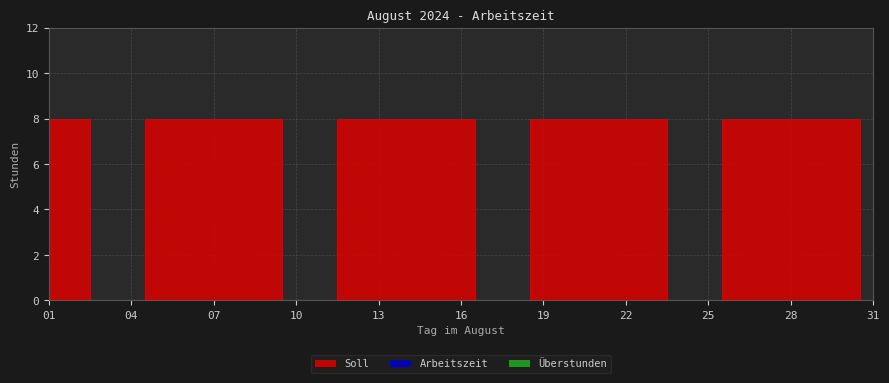

Reading left to right, extract all data points from this chart.

Soll: 8	8	0	0	8	8	8	8	8	0	0	8	8	8	8	8	0	0	8	8	8	8	8	0	0	8	8	8	8	8	0
Arbeitszeit: 0	0	0	0	0	0	0	0	0	0	0	0	0	0	0	0	0	0	0	0	0	0	0	0	0	0	0	0	0	0	0
Überstunden: 0	0	0	0	0	0	0	0	0	0	0	0	0	0	0	0	0	0	0	0	0	0	0	0	0	0	0	0	0	0	0